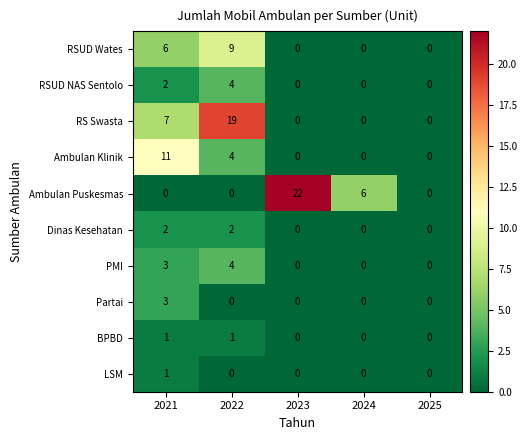

What is the maximum value for Partai?

3